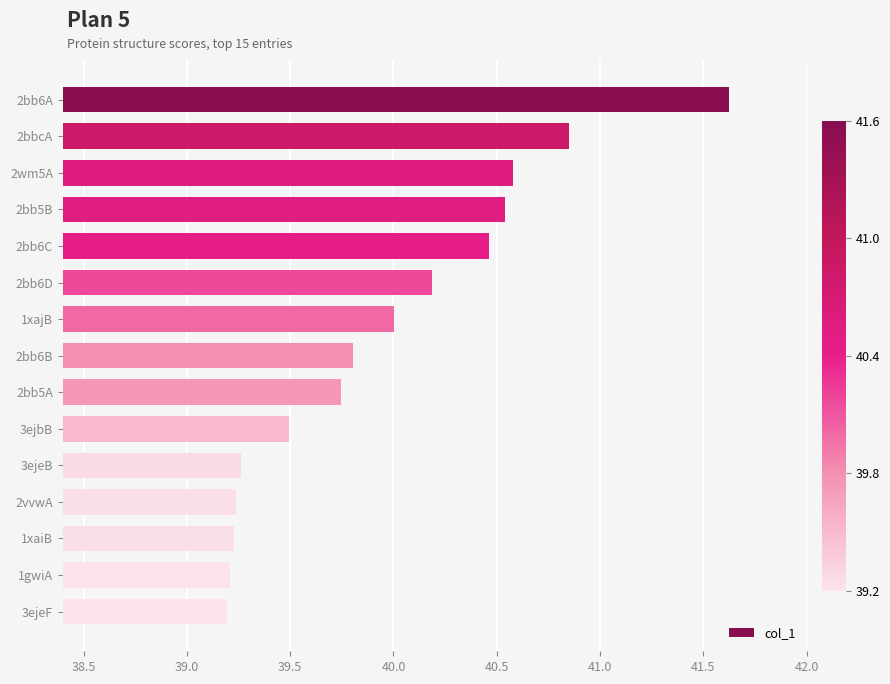

At which category does the chart reach its peak across all series?

2bb6A